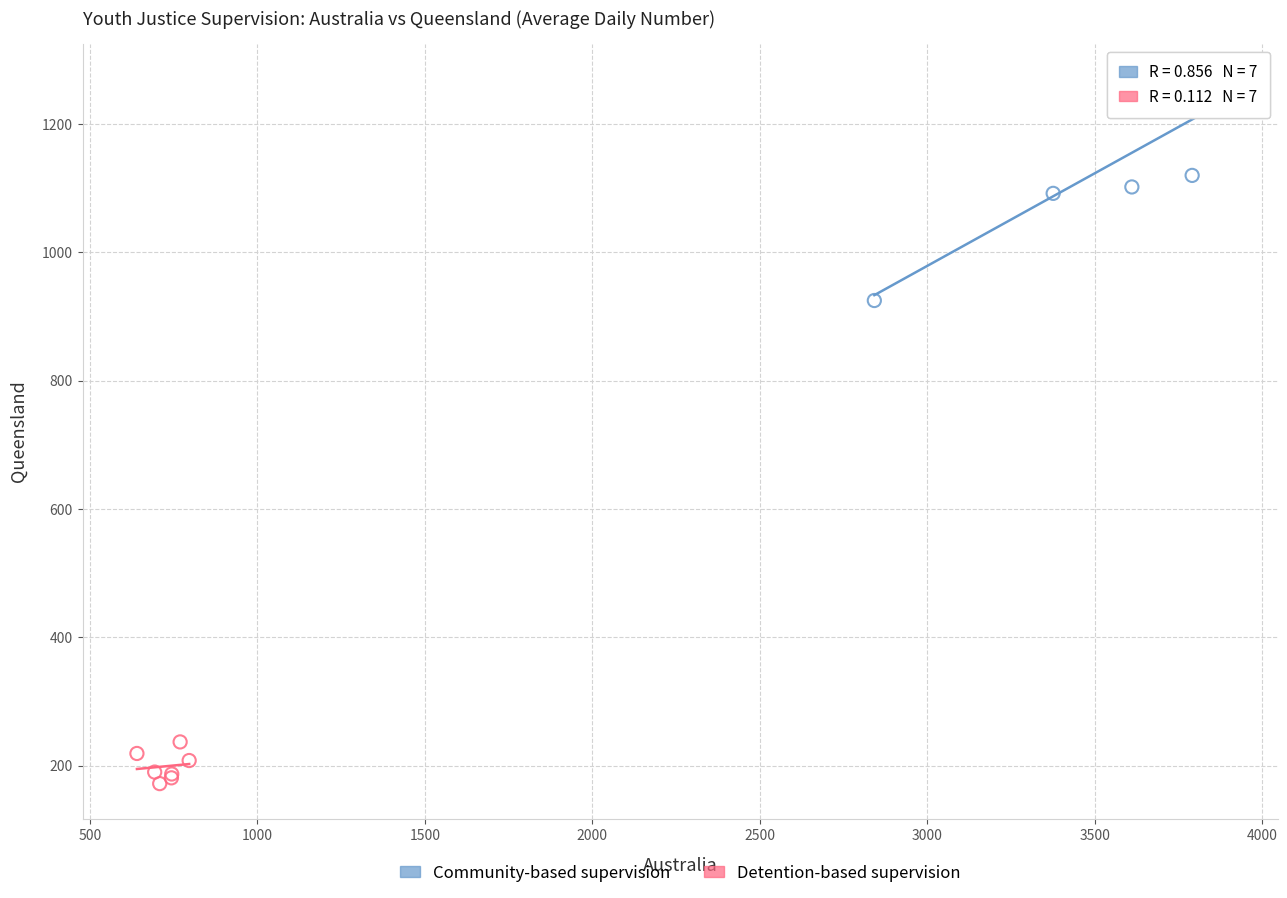

Which series reaches the minimum Y coordinate?

Detention-based supervision